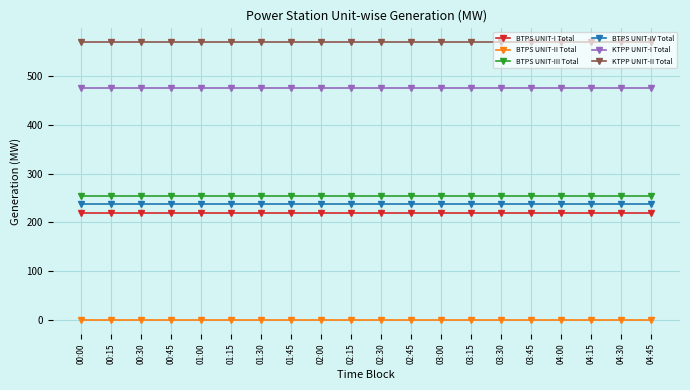

What are all the series names shown in the legend?

BTPS UNIT-I Total, BTPS UNIT-II Total, BTPS UNIT-III Total, BTPS UNIT-IV Total, KTPP UNIT-I Total, KTPP UNIT-II Total